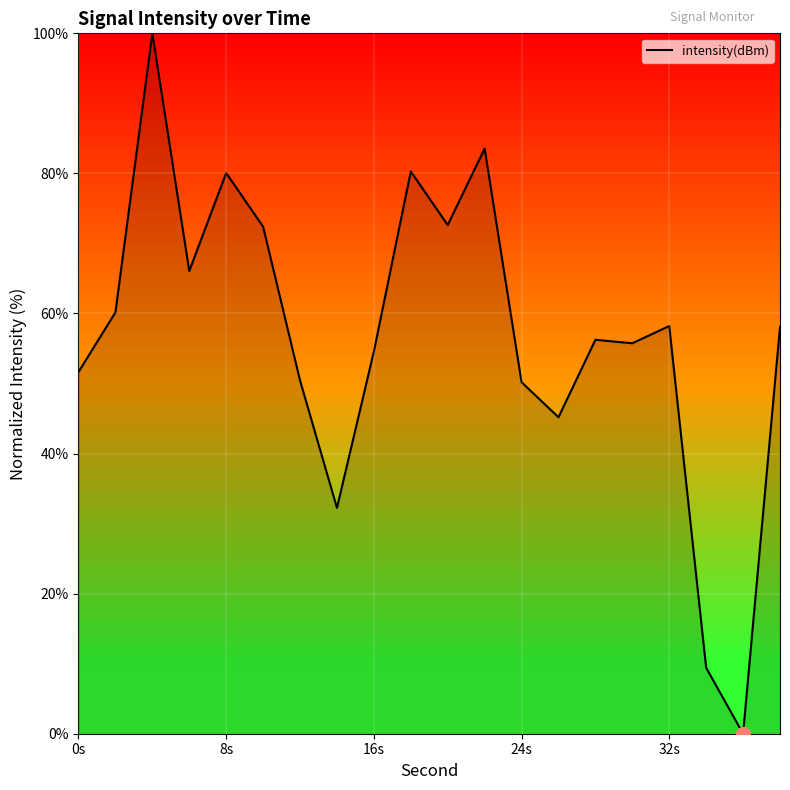

What is the difference between the maximum and minimum values?

100.0